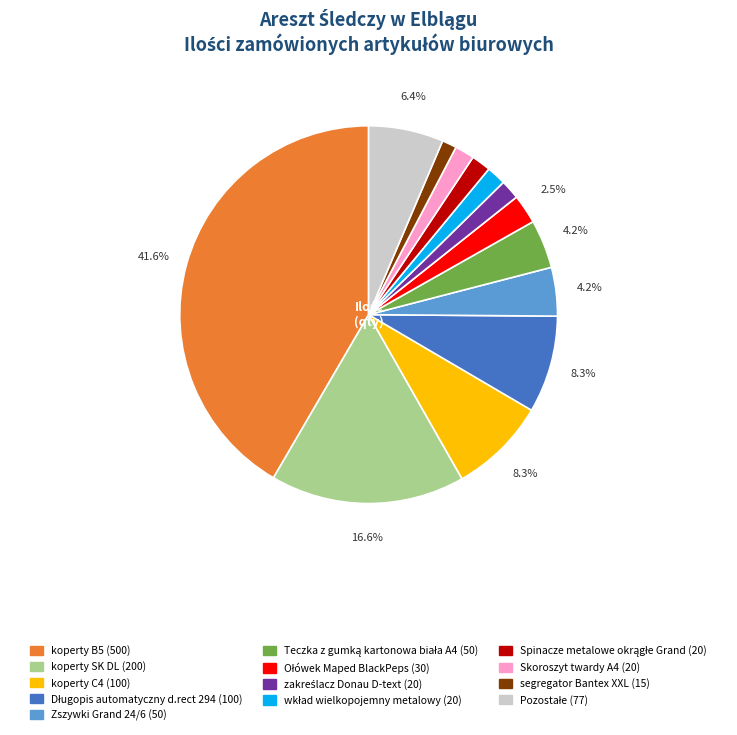

Is there any slice that represents more than half of the pie?

No